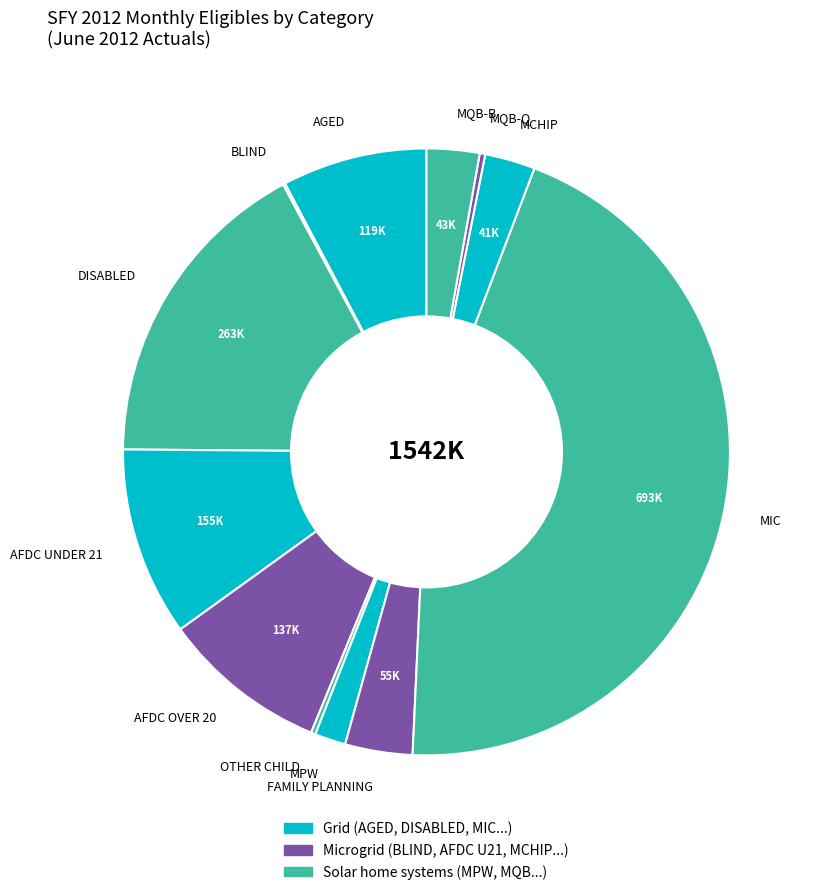

True or false: MQB-B accounts for 3% of the total.

True